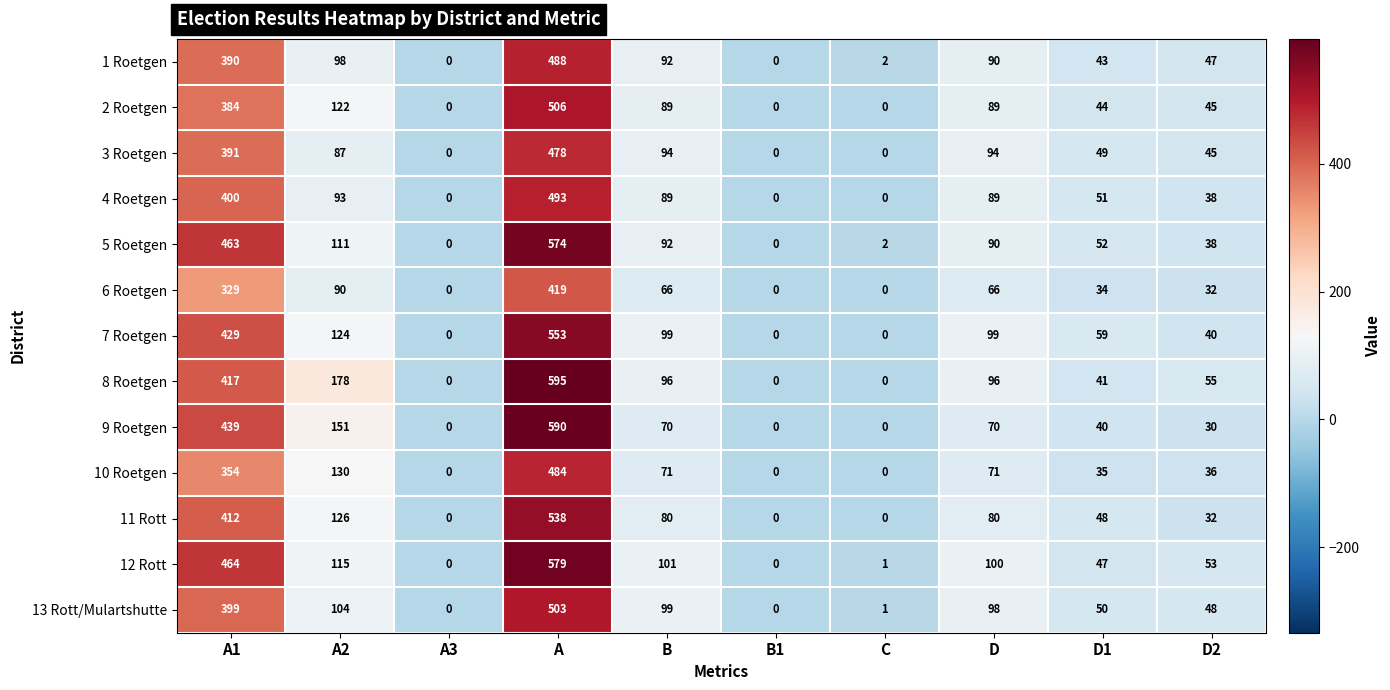

How many categories are shown in the chart?

10